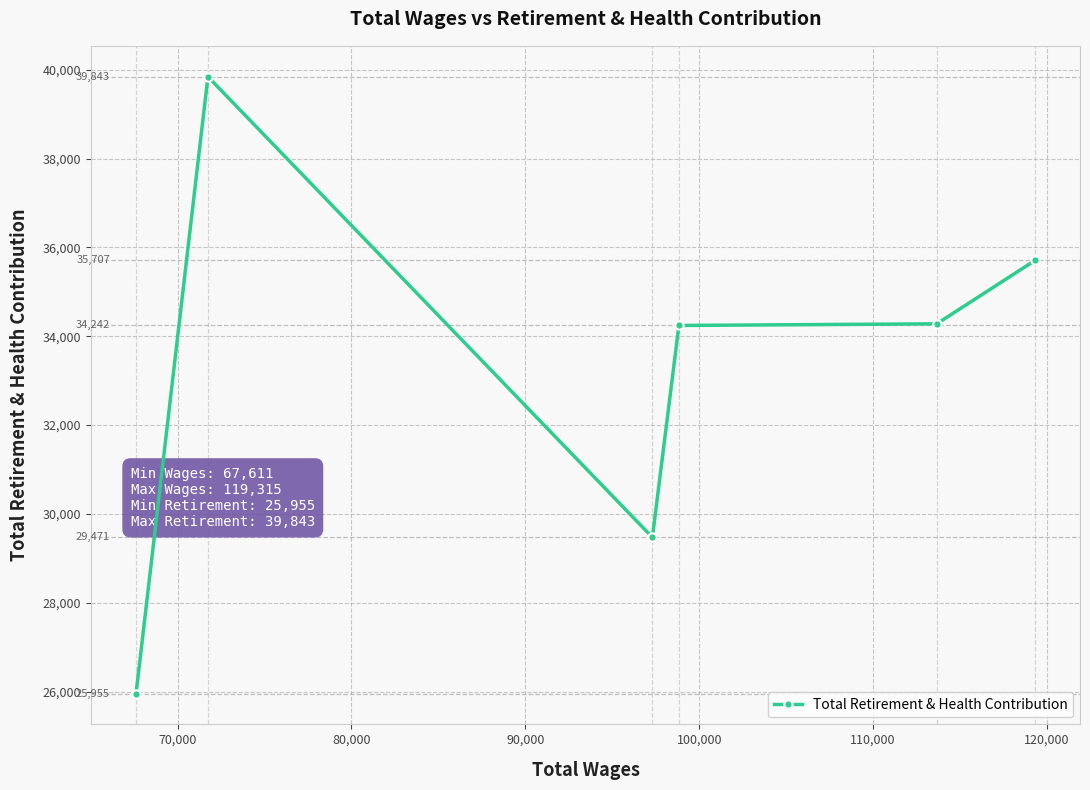

What is the greatest value displayed?

39843